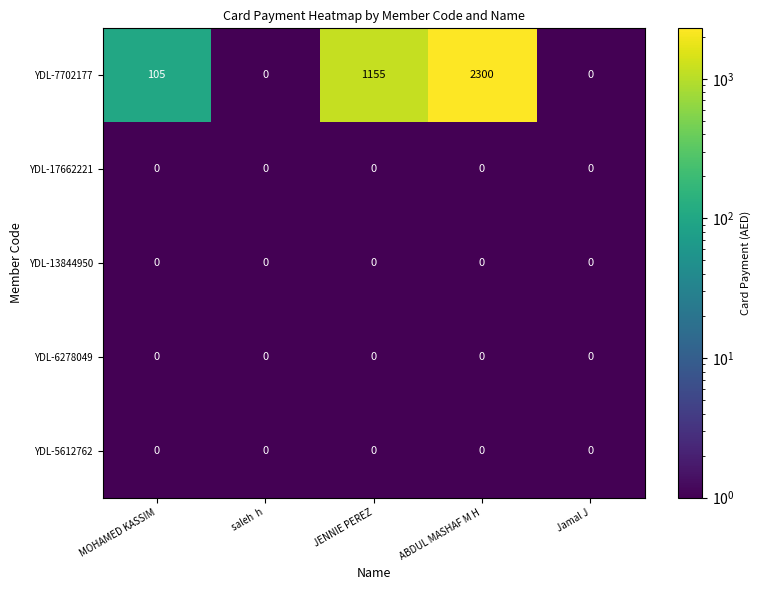

The value of YDL-17662221 at MOHAMED KASSIM is 0. True or false?

True